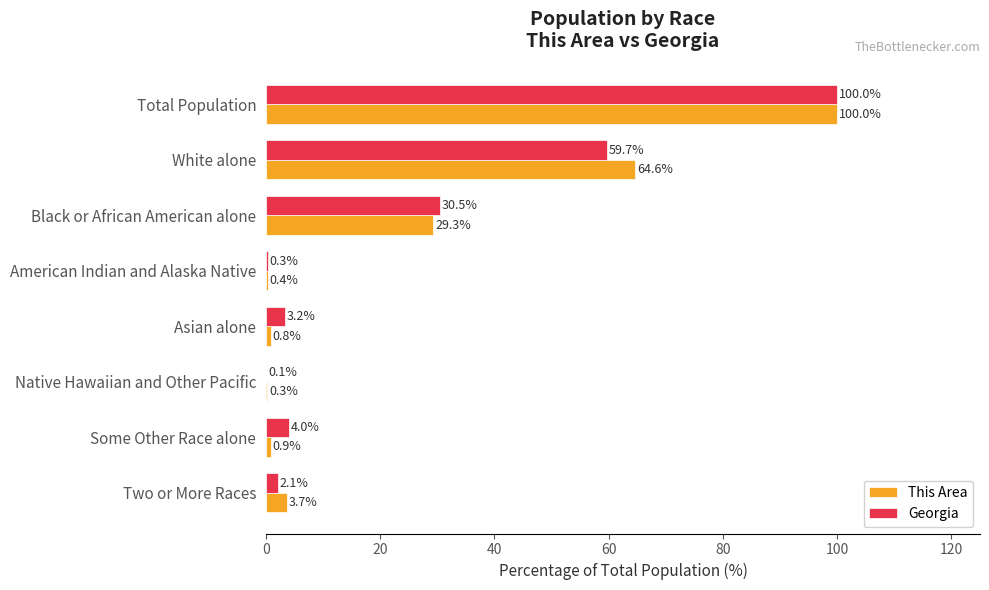

Is the value of Georgia at White alone greater than the value of This Area at Total Population?

No